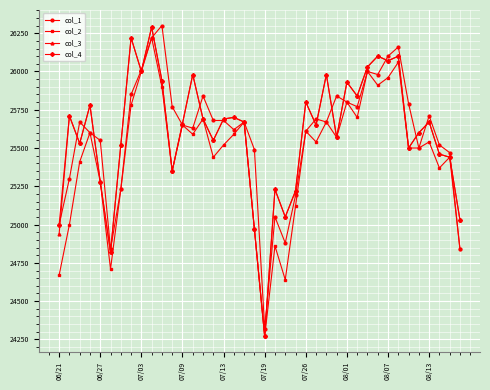

At how many categories does at least one series exceed 24529?

39